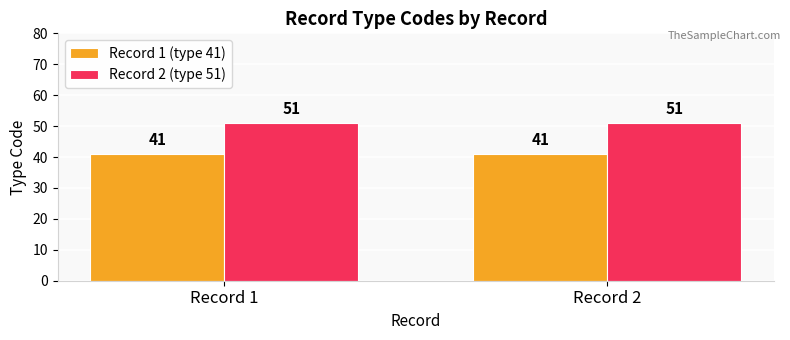

Reading left to right, what are all the values shown in this chart?

Record 1 (type 41): 41	41
Record 2 (type 51): 51	51